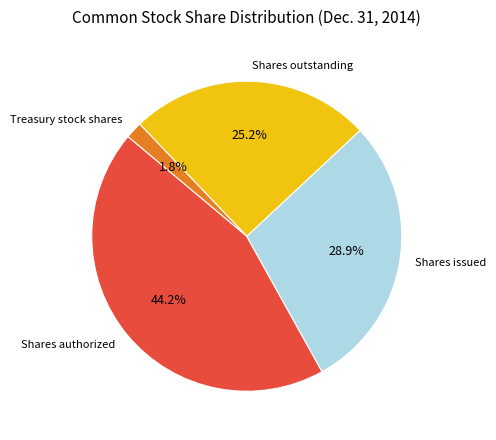

True or false: Shares authorized accounts for 44% of the total.

True